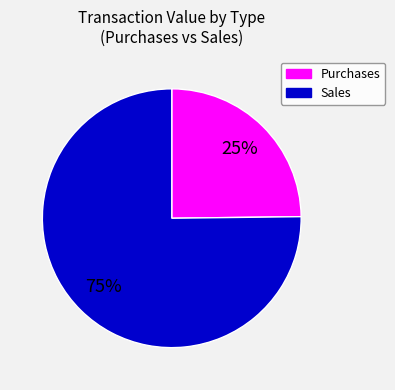

How many slices are in this pie chart?

2